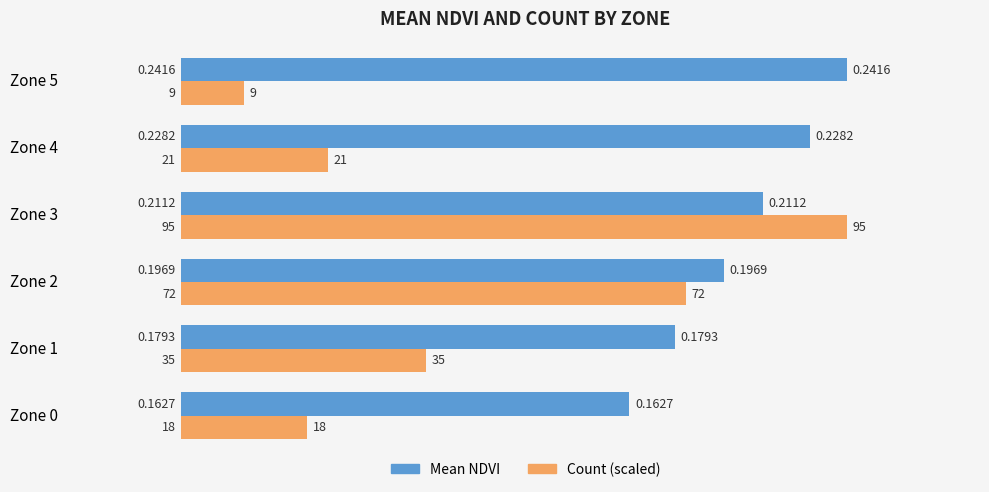

How many distinct data groups are displayed?

2